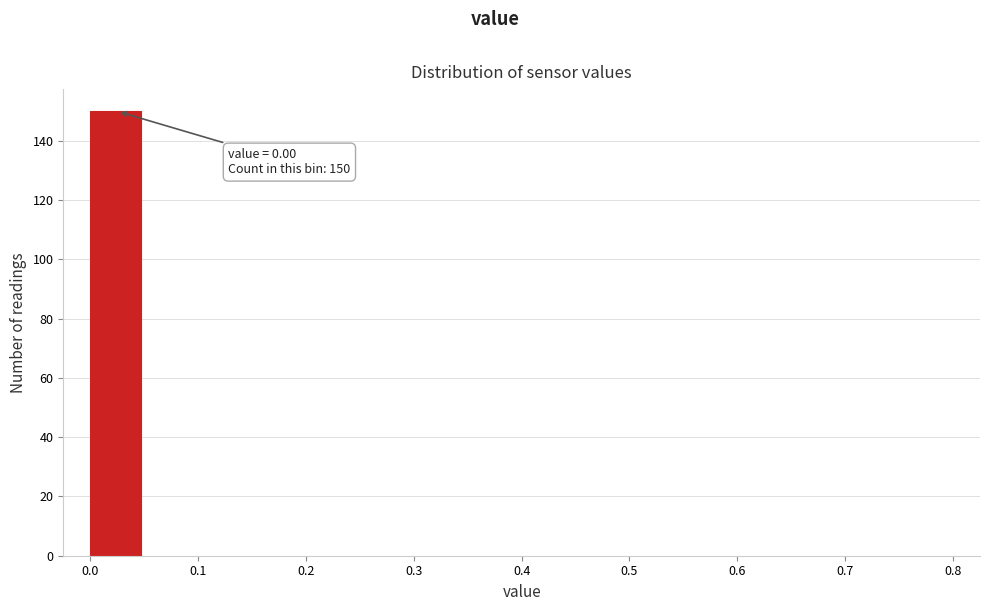

Over which range of the x-axis is the bar tallest?

0.00 to 0.05